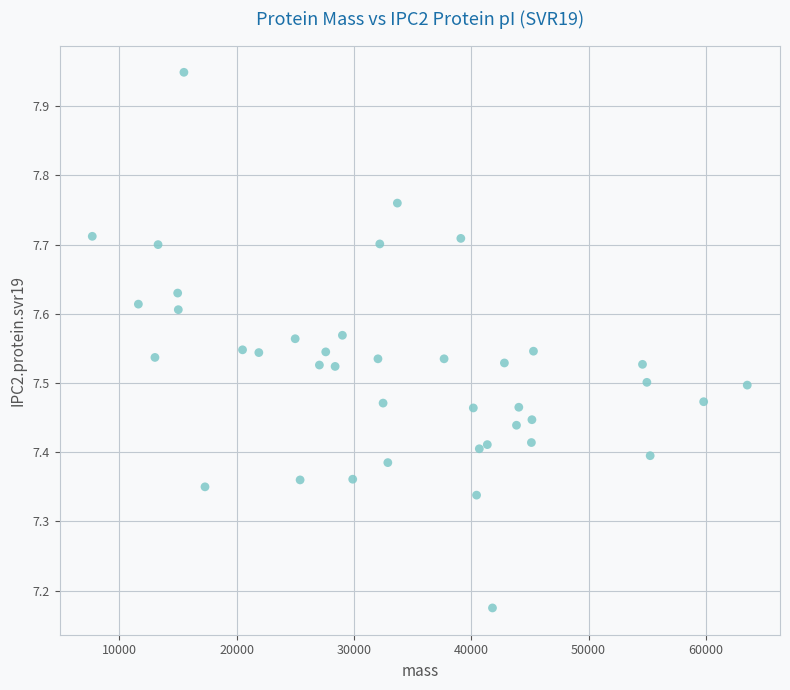

What is the range of X values (max minus min)?

55827.7